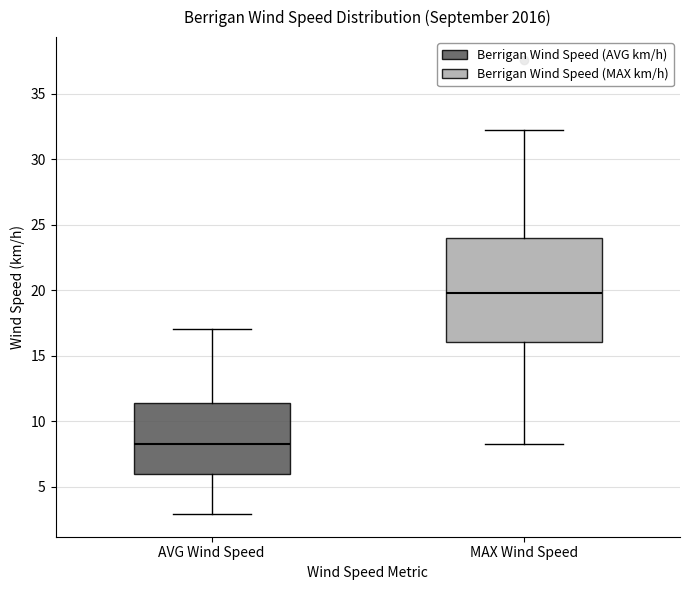

Reading left to right, read every box against the y-axis: the position of its median line, the range the box covers, and the ends of its whiskers. The values are not printed on the chart, so give them approximately, as read against the axis.

AVG Wind Speed: median 8.5, box 6.0 to 11.5, whiskers 3.0 to 17.0
MAX Wind Speed: median 20.0, box 16.0 to 24.0, whiskers 8.5 to 32.0